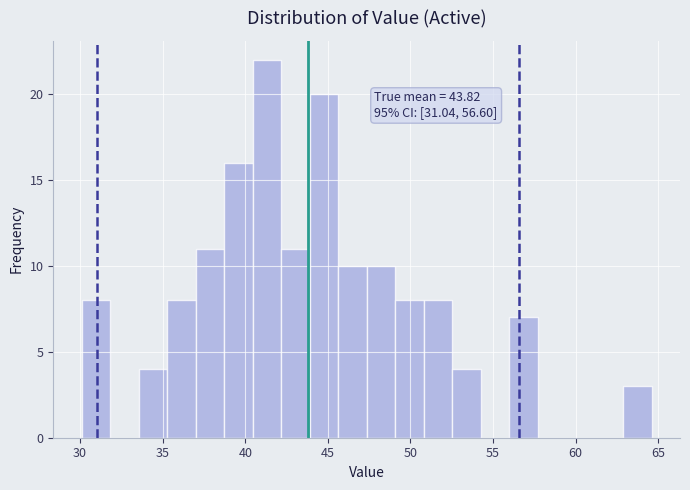

Read against the x-axis, roughly where is the centre of the tallest bar?

41.5